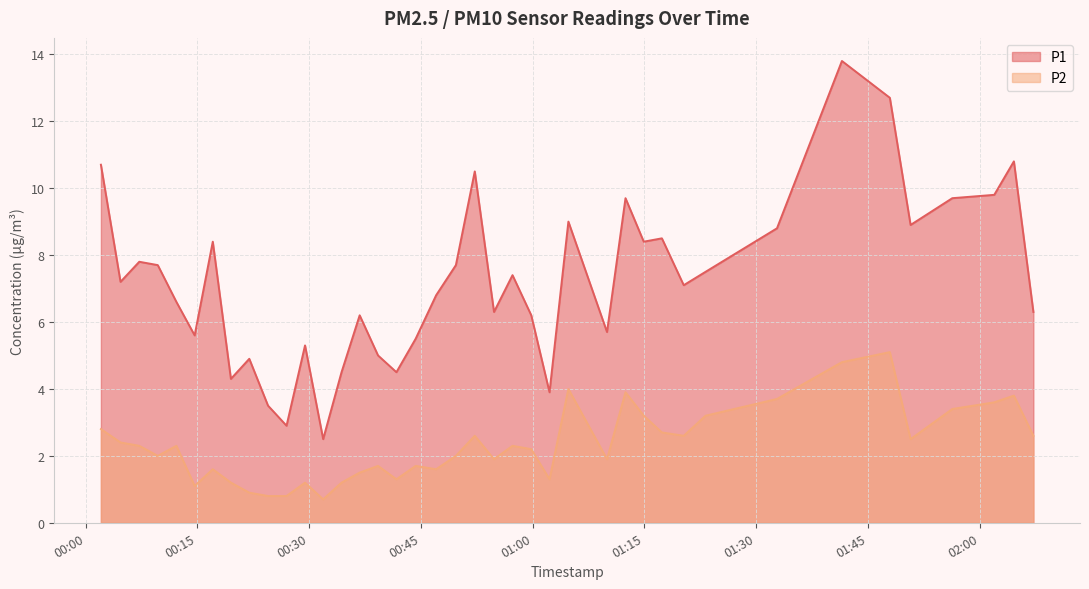

What is the spread (max minus min) of values at 2023-03-31T01:56:20?

6.3